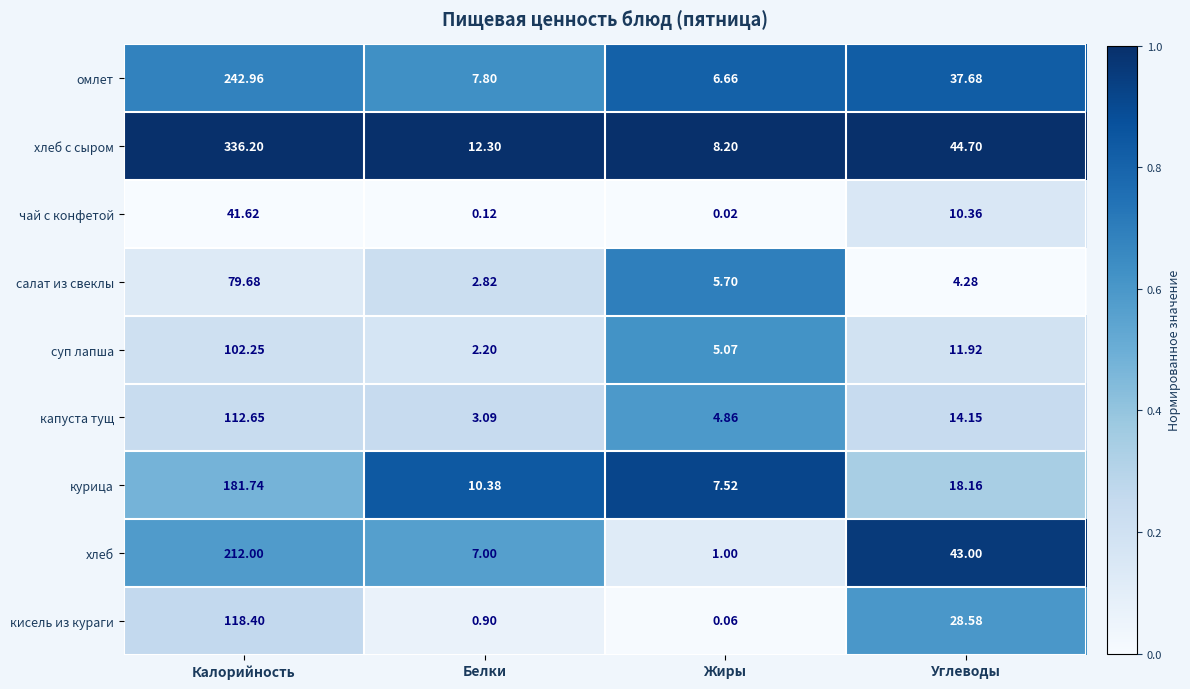

List the series in order of their peak value, highest first.

хлеб с сыром, омлет, хлеб, курица, кисель из кураги, капуста тущ, суп лапша, салат из свеклы, чай с конфетой